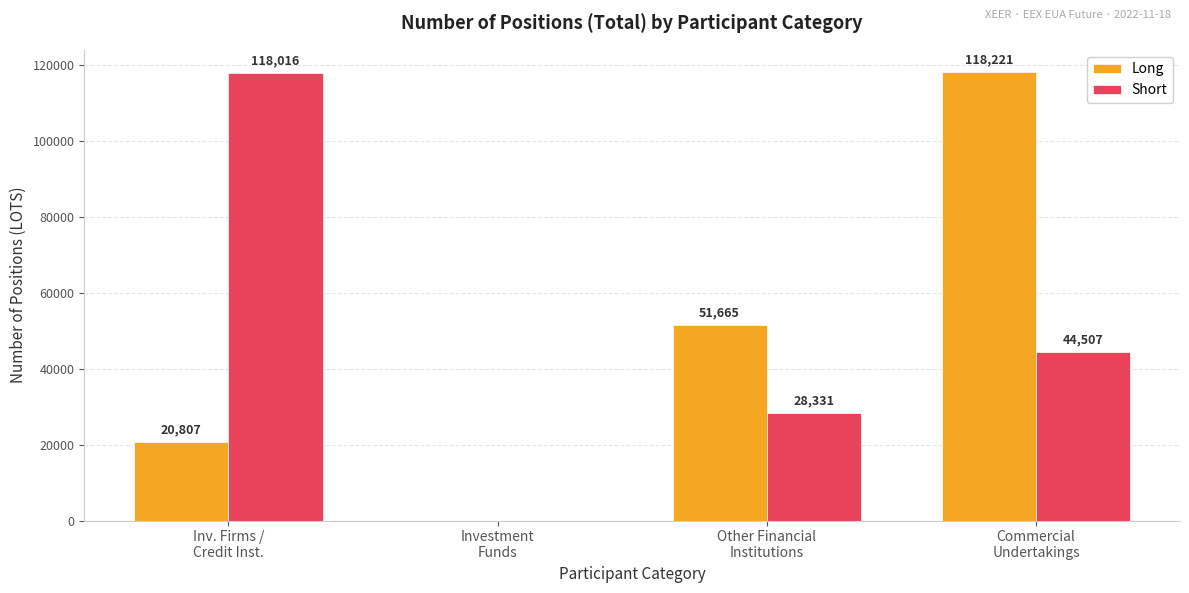

Reading left to right, transcribe all the data shown in this chart.

Long: Inv. Firms /
Credit Inst.=20807	Investment
Funds=0	Other Financial
Institutions=51665	Commercial
Undertakings=118221
Short: Inv. Firms /
Credit Inst.=118016	Investment
Funds=0	Other Financial
Institutions=28331	Commercial
Undertakings=44507